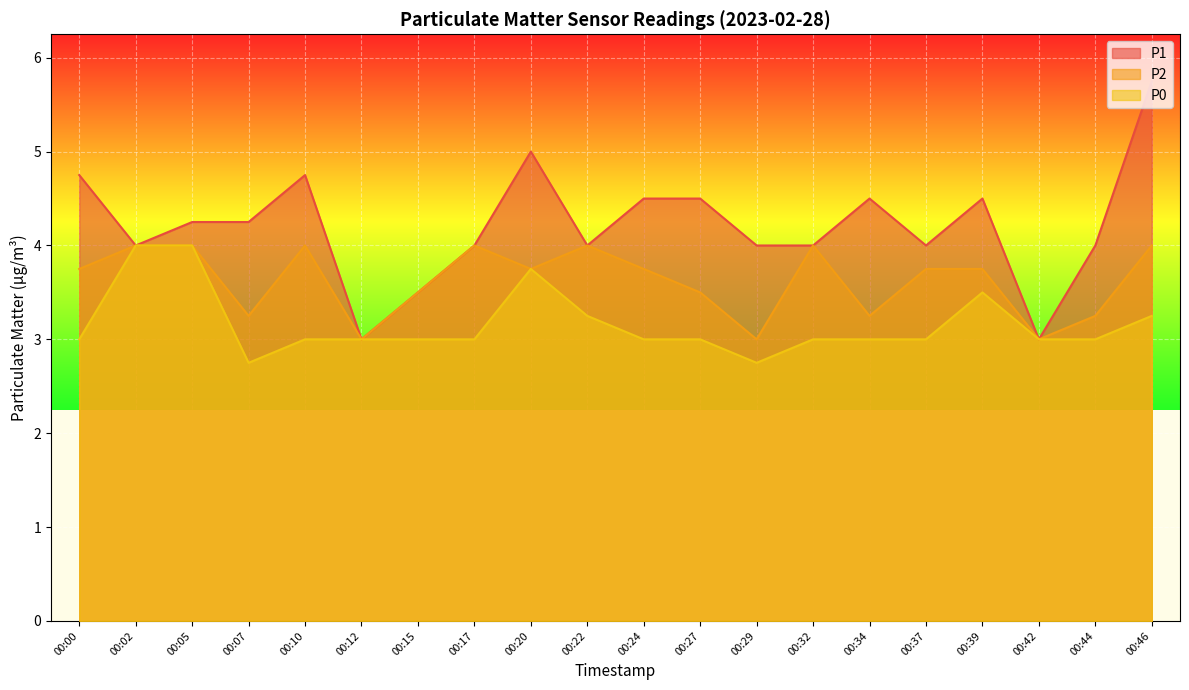

What value does the P1 series have at 00:29?

4.0